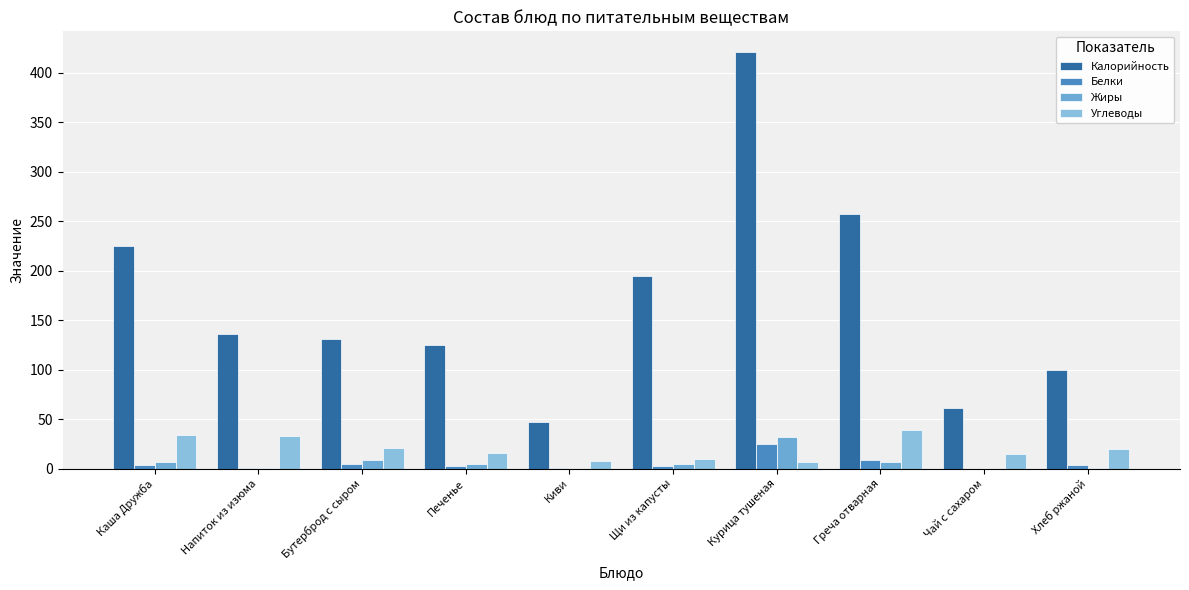

Between Бутерброд с сыром and Греча отварная, which series saw the biggest shift?

Калорийность